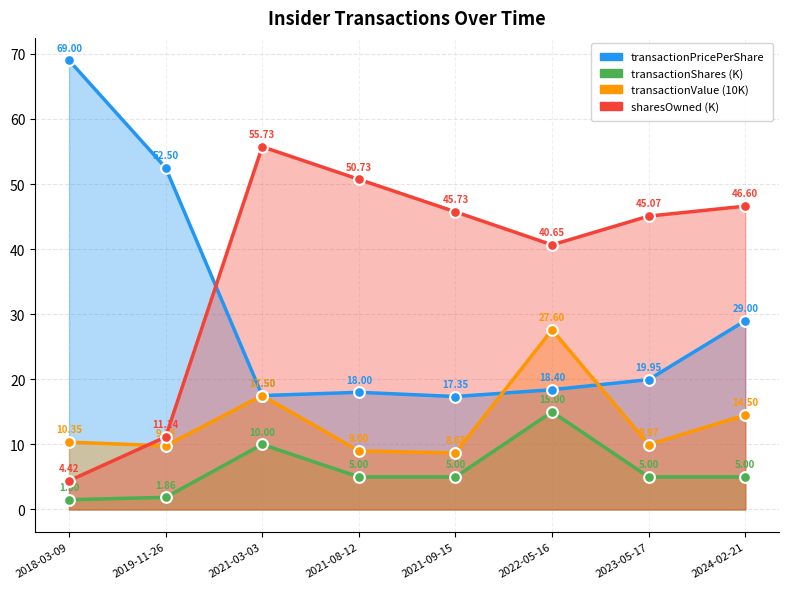

Which series contains the lowest Y value?

transactionShares